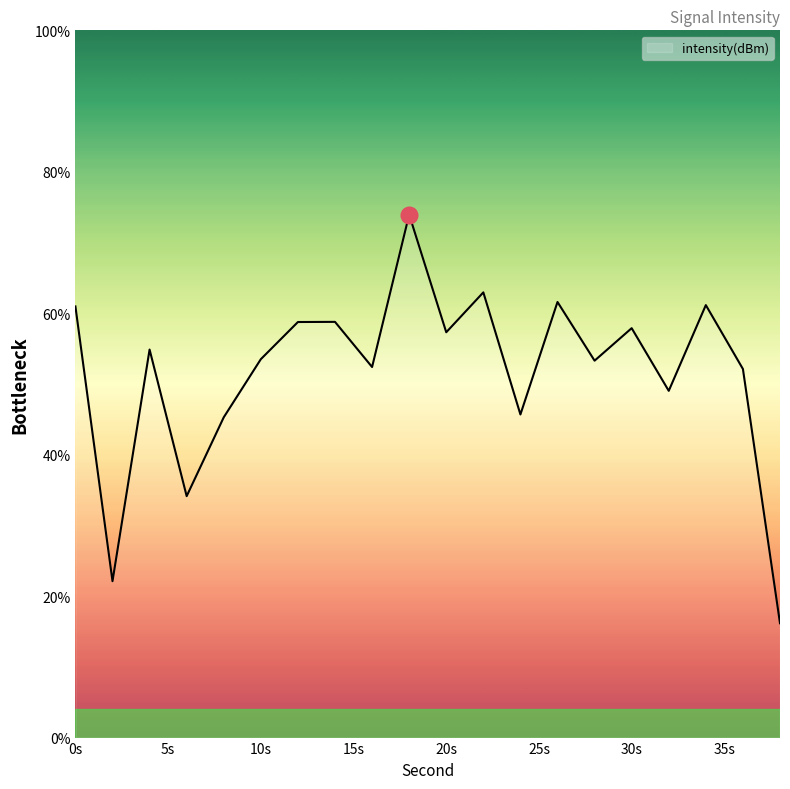

How many distinct data groups are displayed?

1